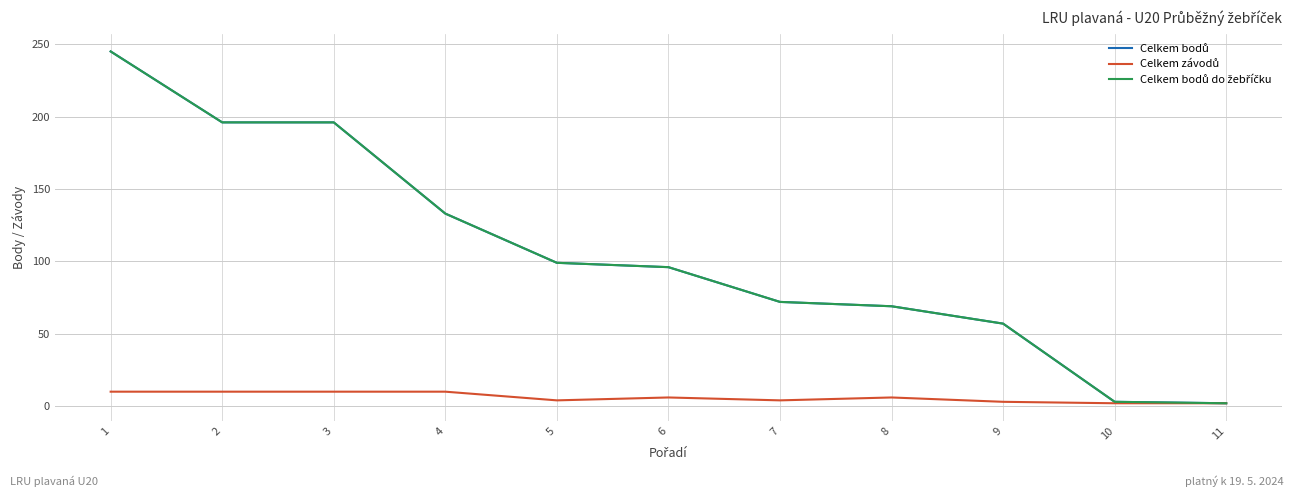

True or false: Celkem závodů and Celkem bodů intersect in this chart.

False